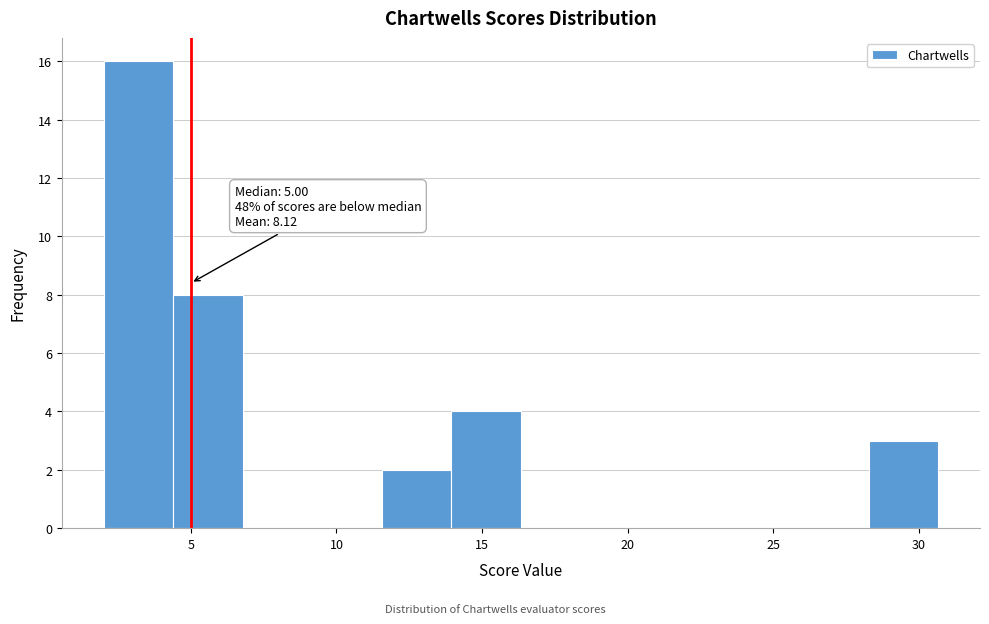

Over which range of the x-axis is the bar tallest?

2.0 to 4.5